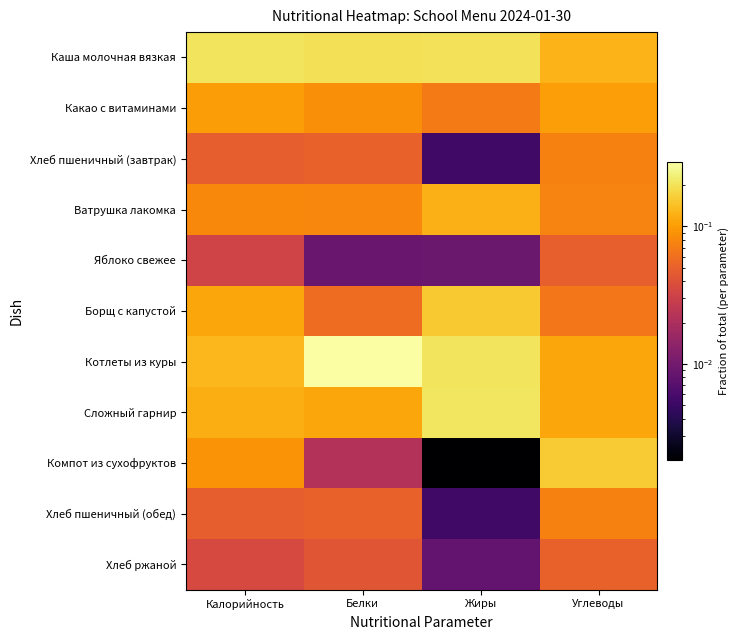

Which label corresponds to the smallest value in the chart?

Жиры